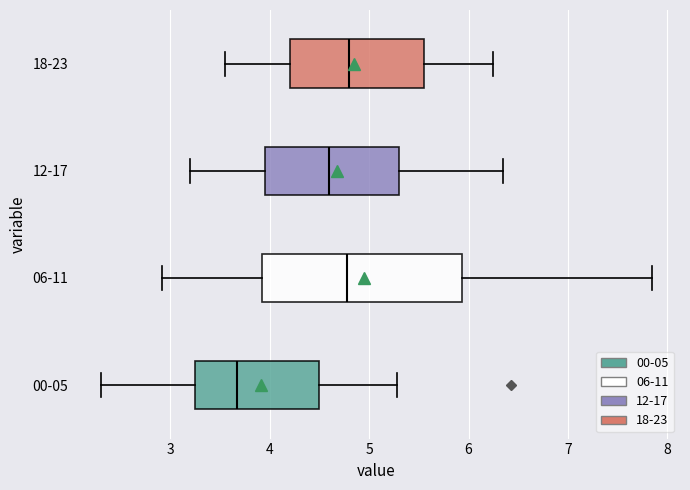

Reading bottom to top, transcribe this box plot: for each box, give where its median line is, the range the box spans, and where its two whiskers end, as read against the x-axis. The values are not printed on the chart, so give them approximately, as read against the axis.

00-05: median 3.7, box 3.3 to 4.5, whiskers 2.3 to 5.3
06-11: median 4.8, box 3.9 to 5.9, whiskers 2.9 to 7.9
12-17: median 4.6, box 4.0 to 5.3, whiskers 3.2 to 6.4
18-23: median 4.8, box 4.2 to 5.6, whiskers 3.6 to 6.3